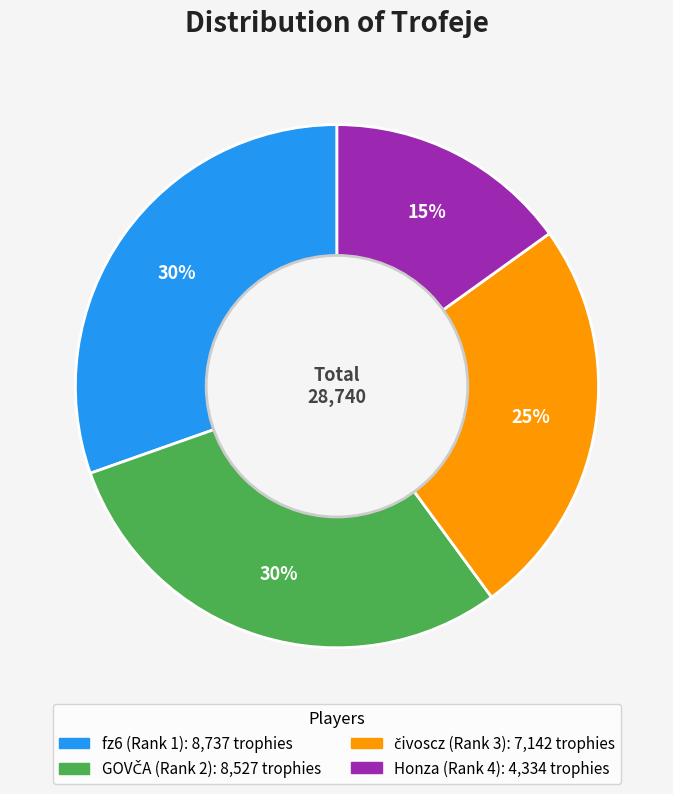

True or false: fz6 (Rank 1) accounts for 23% of the total.

False